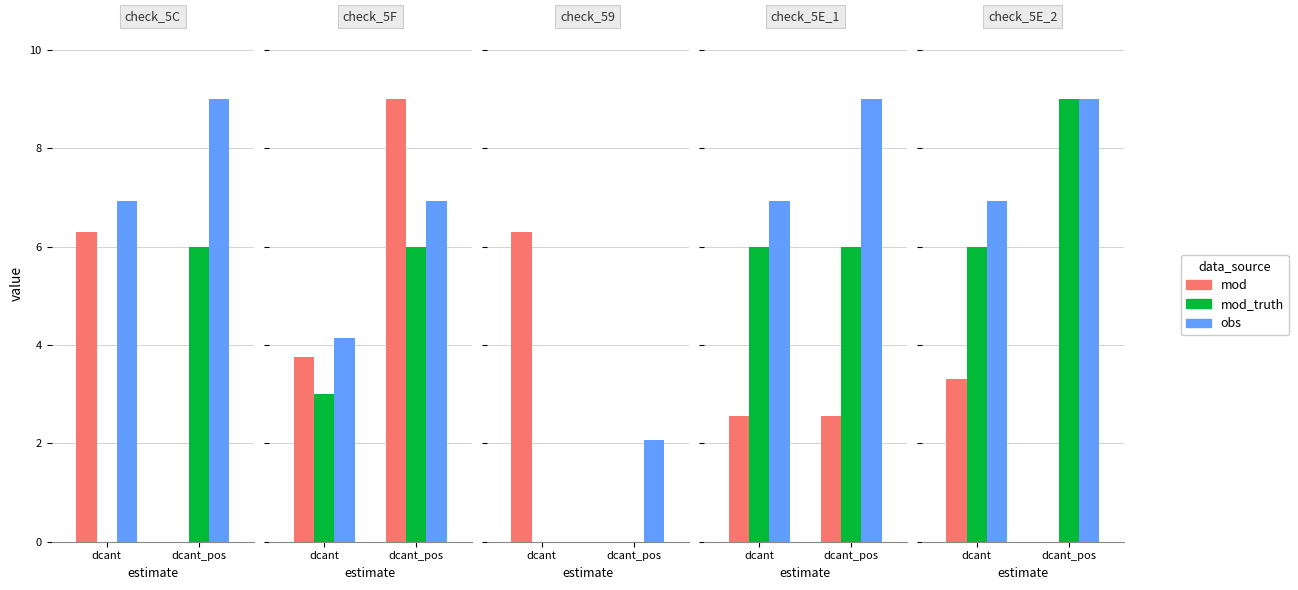

How many groups of bars are there?

2